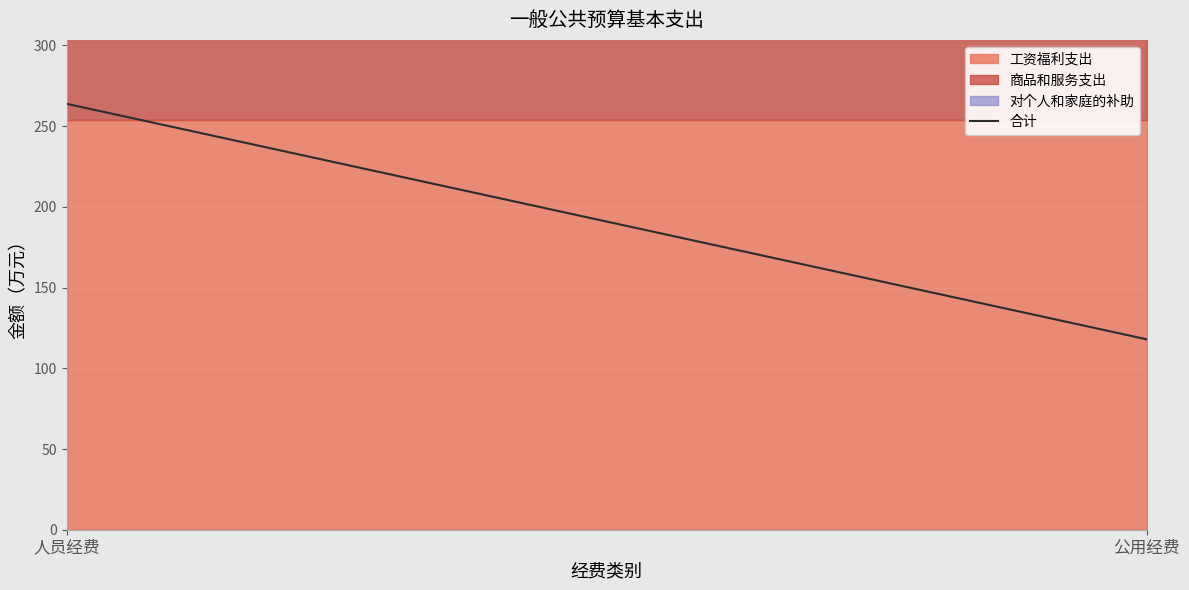

What is the label of the 2nd point from the right?

人员经费